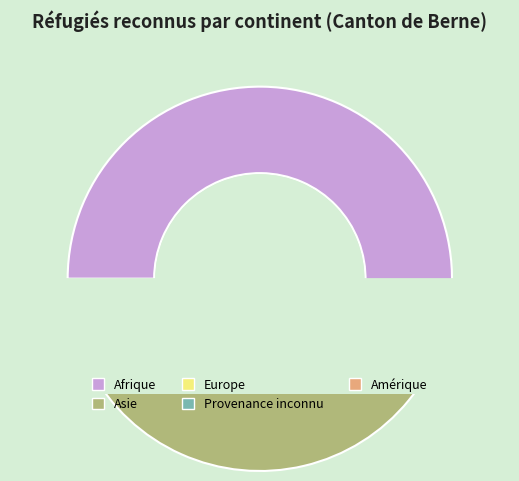

Which category accounts for the majority?

Afrique